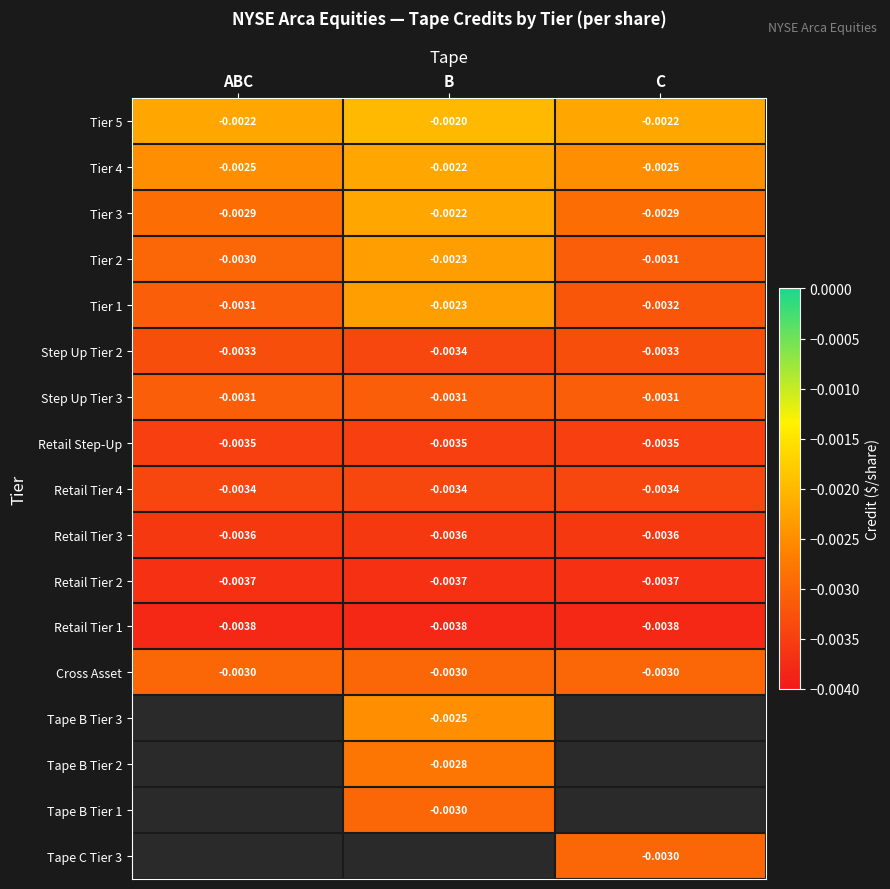

Which category has the lowest value across all series?

ABC